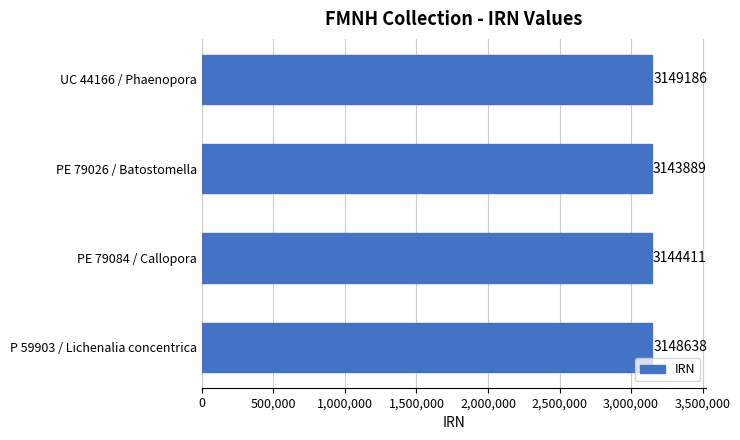

What position from the bottom is PE 79084 / Callopora?

2